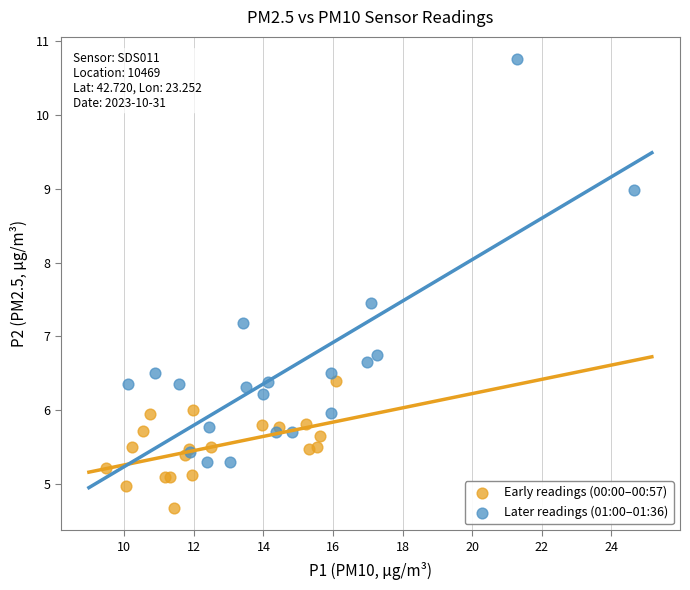

What are all the series names shown in the legend?

Early readings (00:00–00:57), Later readings (01:00–01:36)